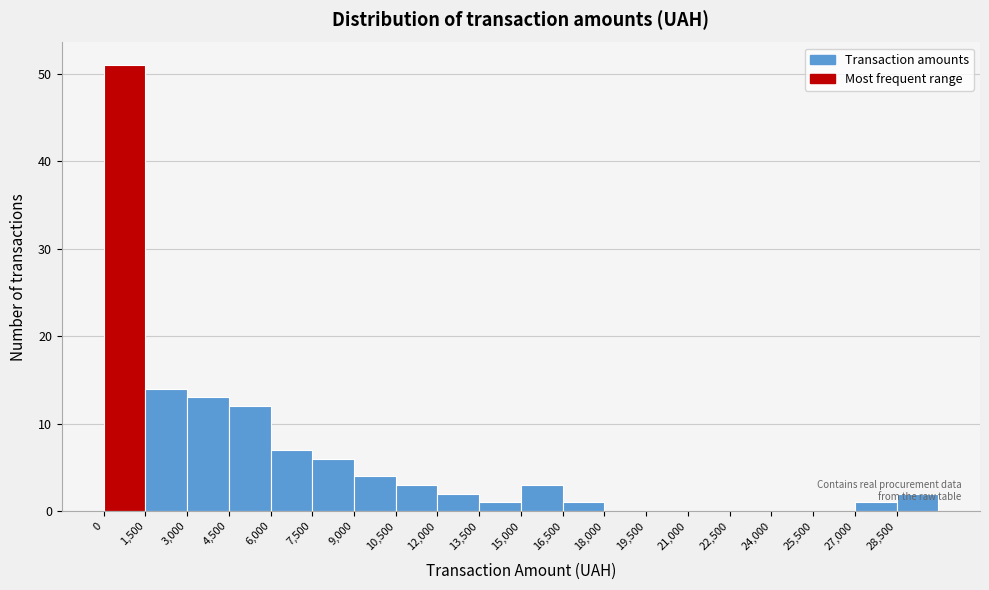

How tall is the bar that spans 4500 to 6000 on the x-axis? Neither the bar edges nor the heights are printed on the chart, so give them approximately, as read against the axes.

12